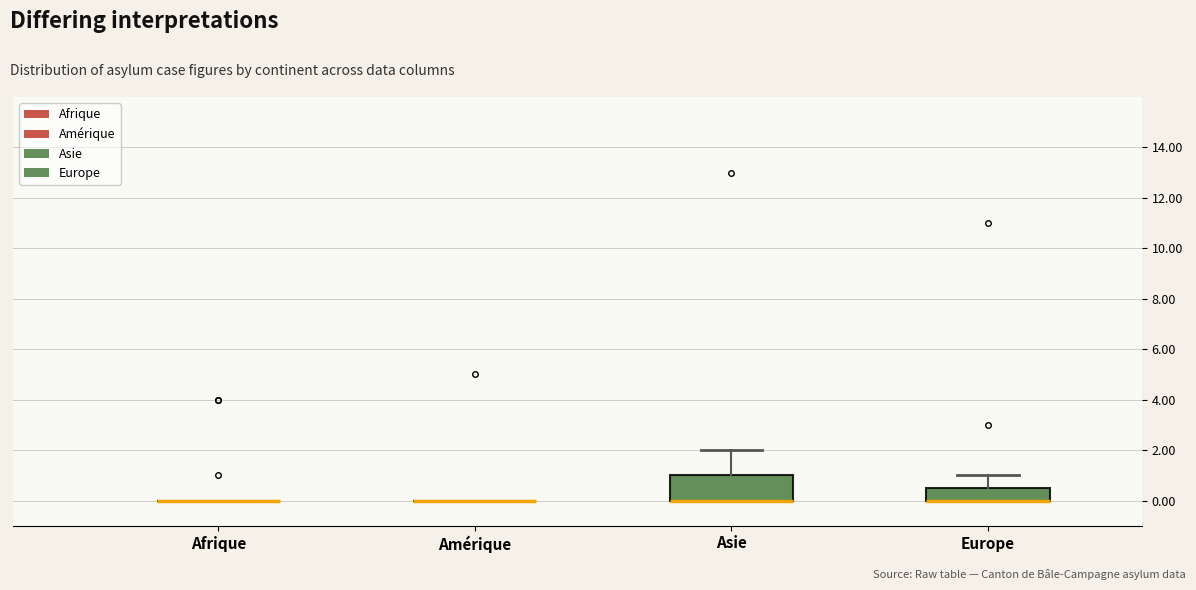

Reading left to right, read every box against the y-axis: the position of its median line, the range the box covers, and the ends of its whiskers. The values are not printed on the chart, so give them approximately, as read against the axis.

Afrique: box collapsed to a line at 0.0, whiskers 0.0 to 0.0
Amérique: box collapsed to a line at 0.0, whiskers 0.0 to 0.0
Asie: median 0.0 (drawn on the box's lower edge), box 0.0 to 1.0, whiskers 0.0 to 2.0
Europe: median 0.0 (drawn on the box's lower edge), box 0.0 to 0.6, whiskers 0.0 to 1.0